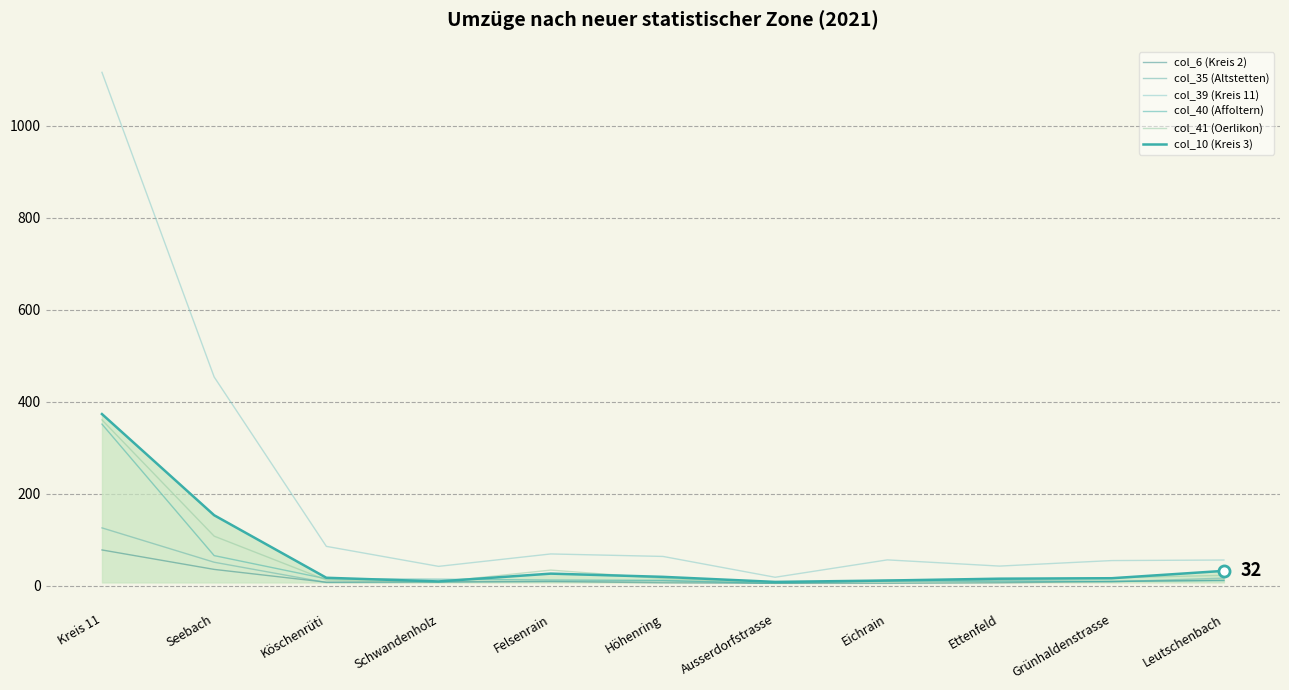

Is this an area chart (filled region under the line)?

Yes